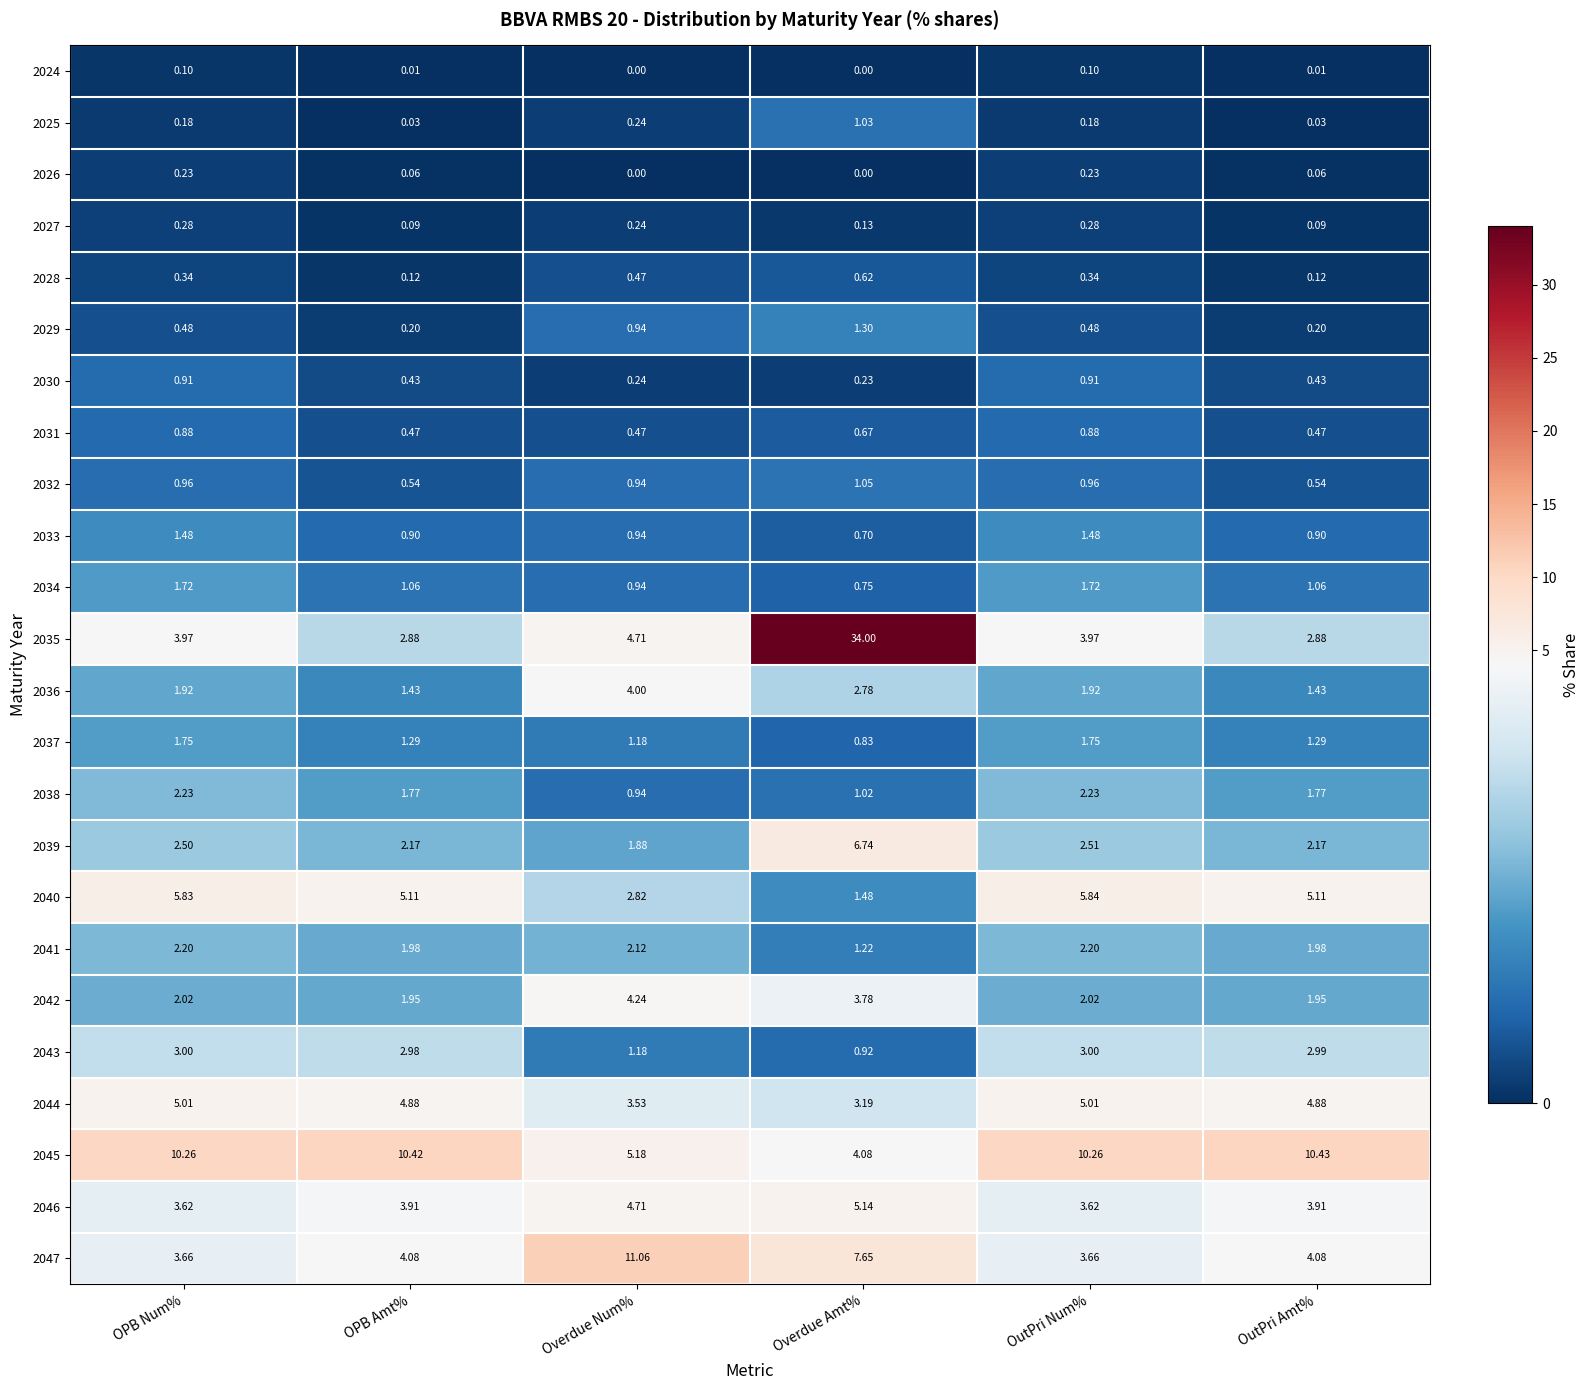

At OutPri Num%, list the series in order from smallest to largest.

2024, 2025, 2026, 2027, 2028, 2029, 2031, 2030, 2032, 2033, 2034, 2037, 2036, 2042, 2041, 2038, 2039, 2043, 2046, 2047, 2035, 2044, 2040, 2045